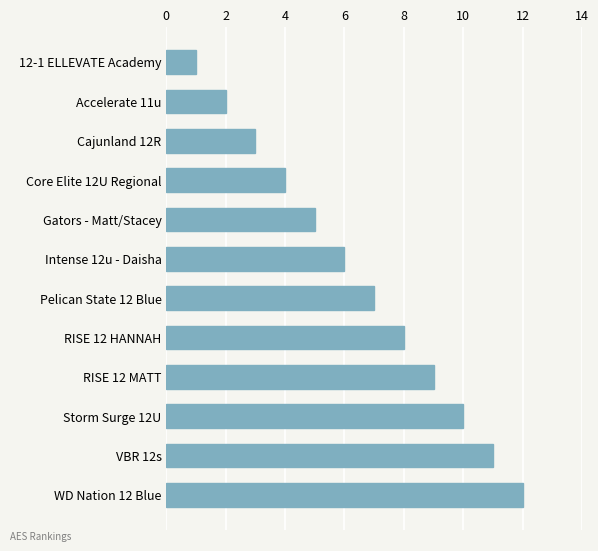

At which category does the chart reach its minimum across all series?

12-1 ELLEVATE Academy